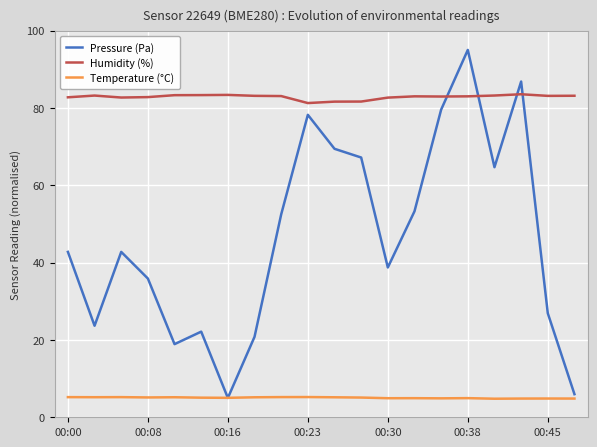

Which series has the largest total across all categories?

Humidity (%)